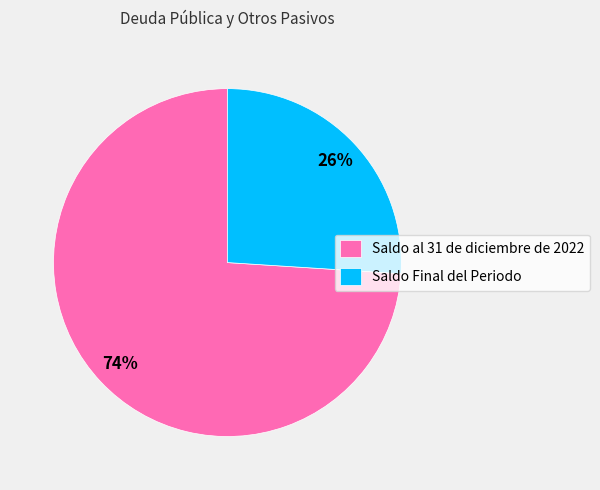

Between Saldo al 31 de diciembre de 2022 and Saldo Final del Periodo, which is larger?

Saldo al 31 de diciembre de 2022